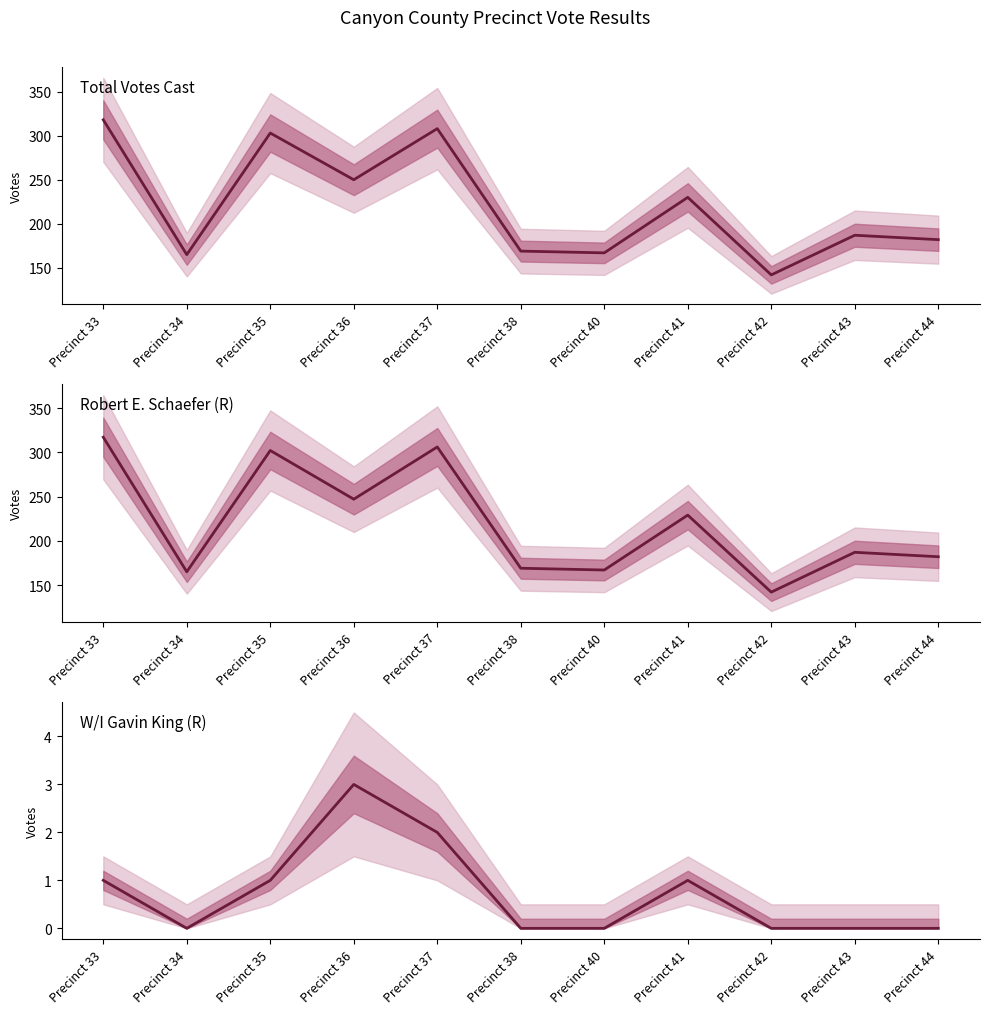

The value of Total Votes Cast at Precinct 38 is 169. True or false?

True